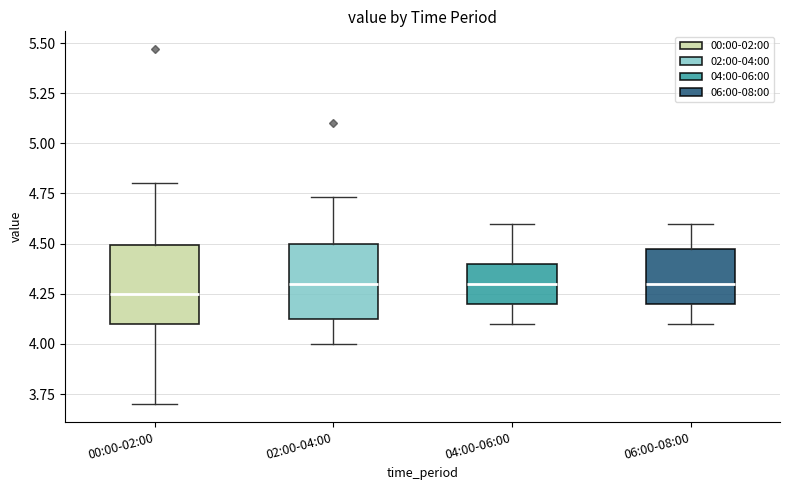

Where is the upper edge of the box for 04:00-06:00 on the y-axis? The values are not printed on the chart, so give them approximately, as read against the axis.

4.40